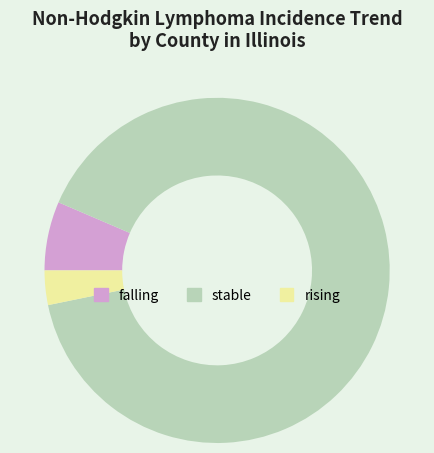

Which category has the biggest portion of the pie?

stable